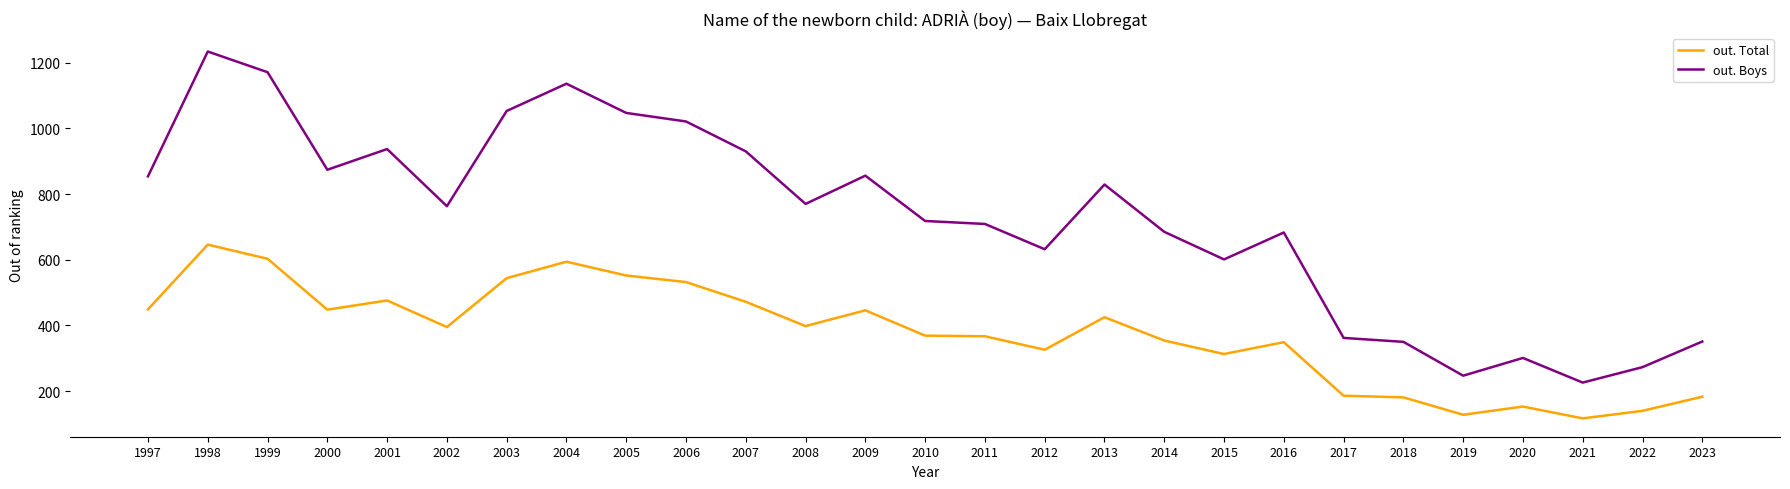

What is the spread (max minus min) of values at 2007?

458